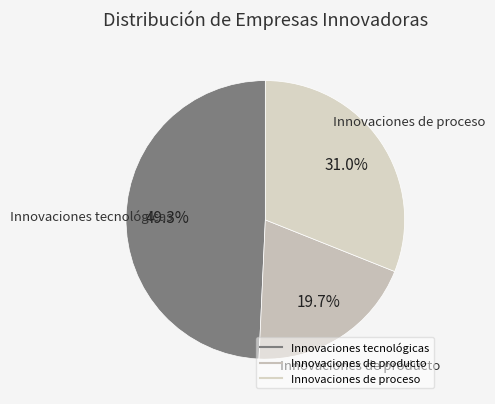

To the nearest percent, what is the average slice percentage?

33%